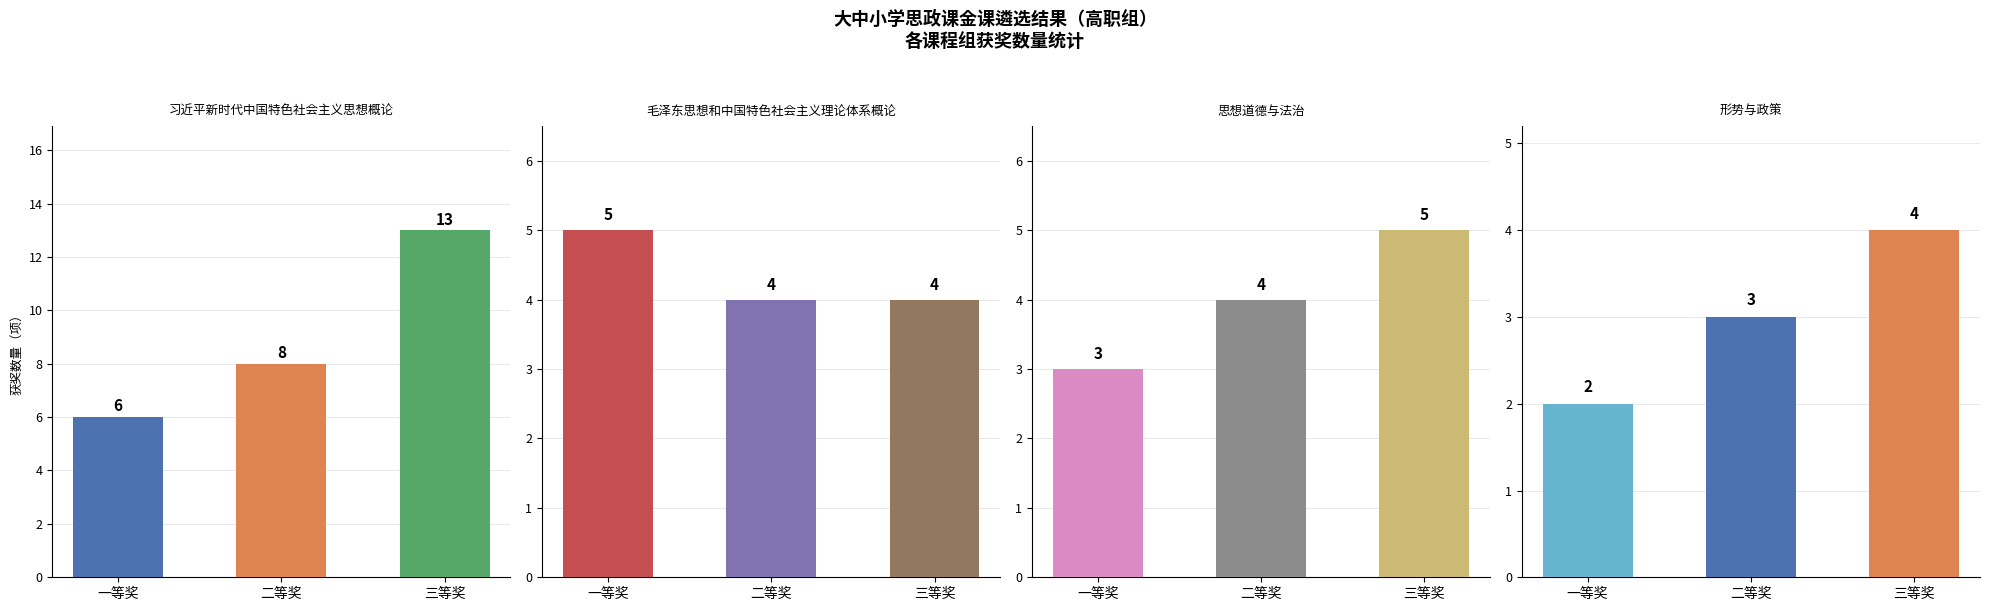

What is the label of the 2nd bar from the left?

二等奖